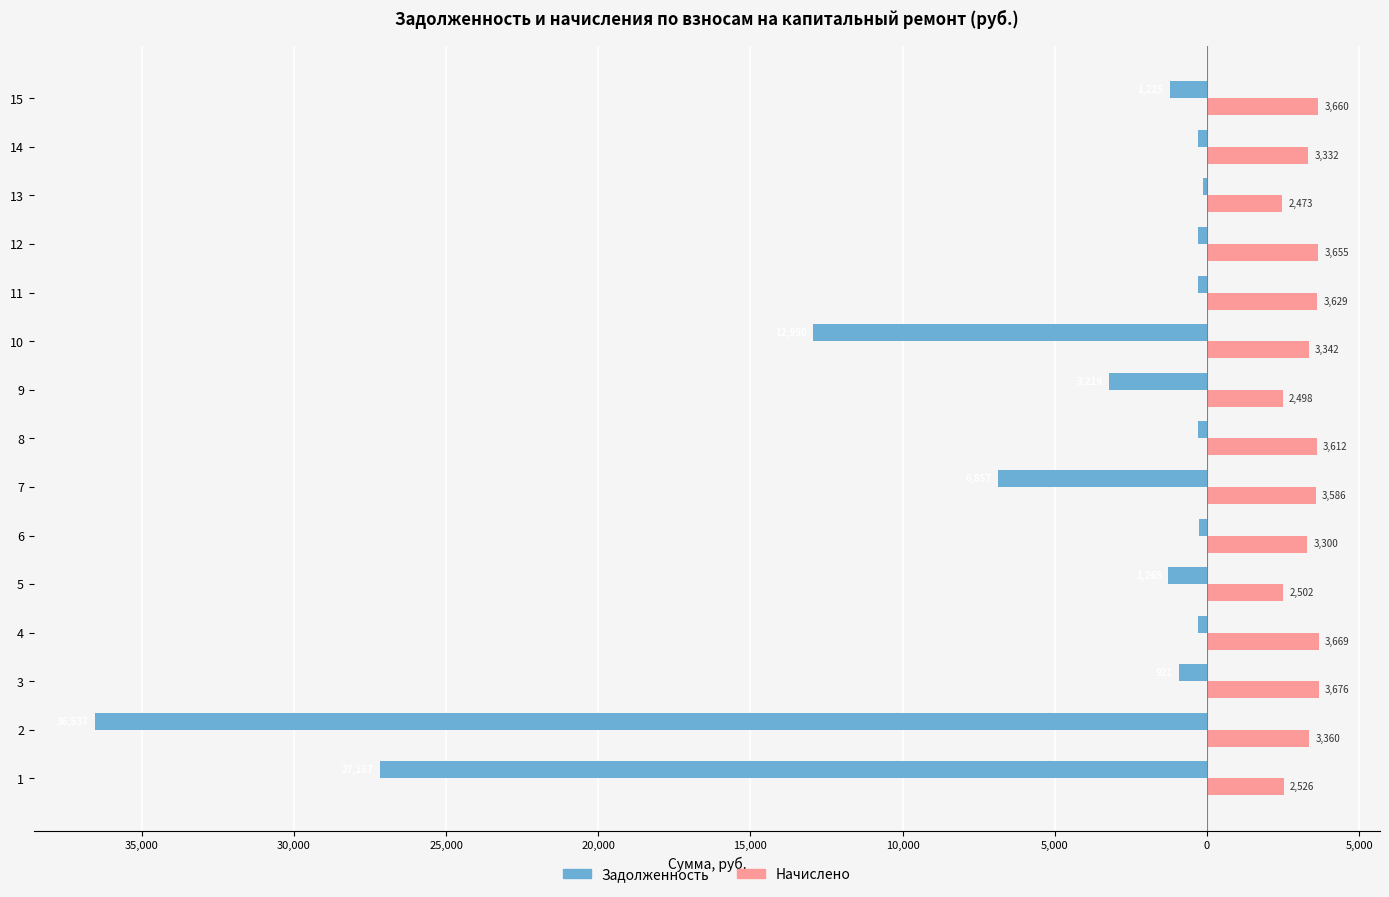

What are all the series names shown in the legend?

Задолженность, Начислено